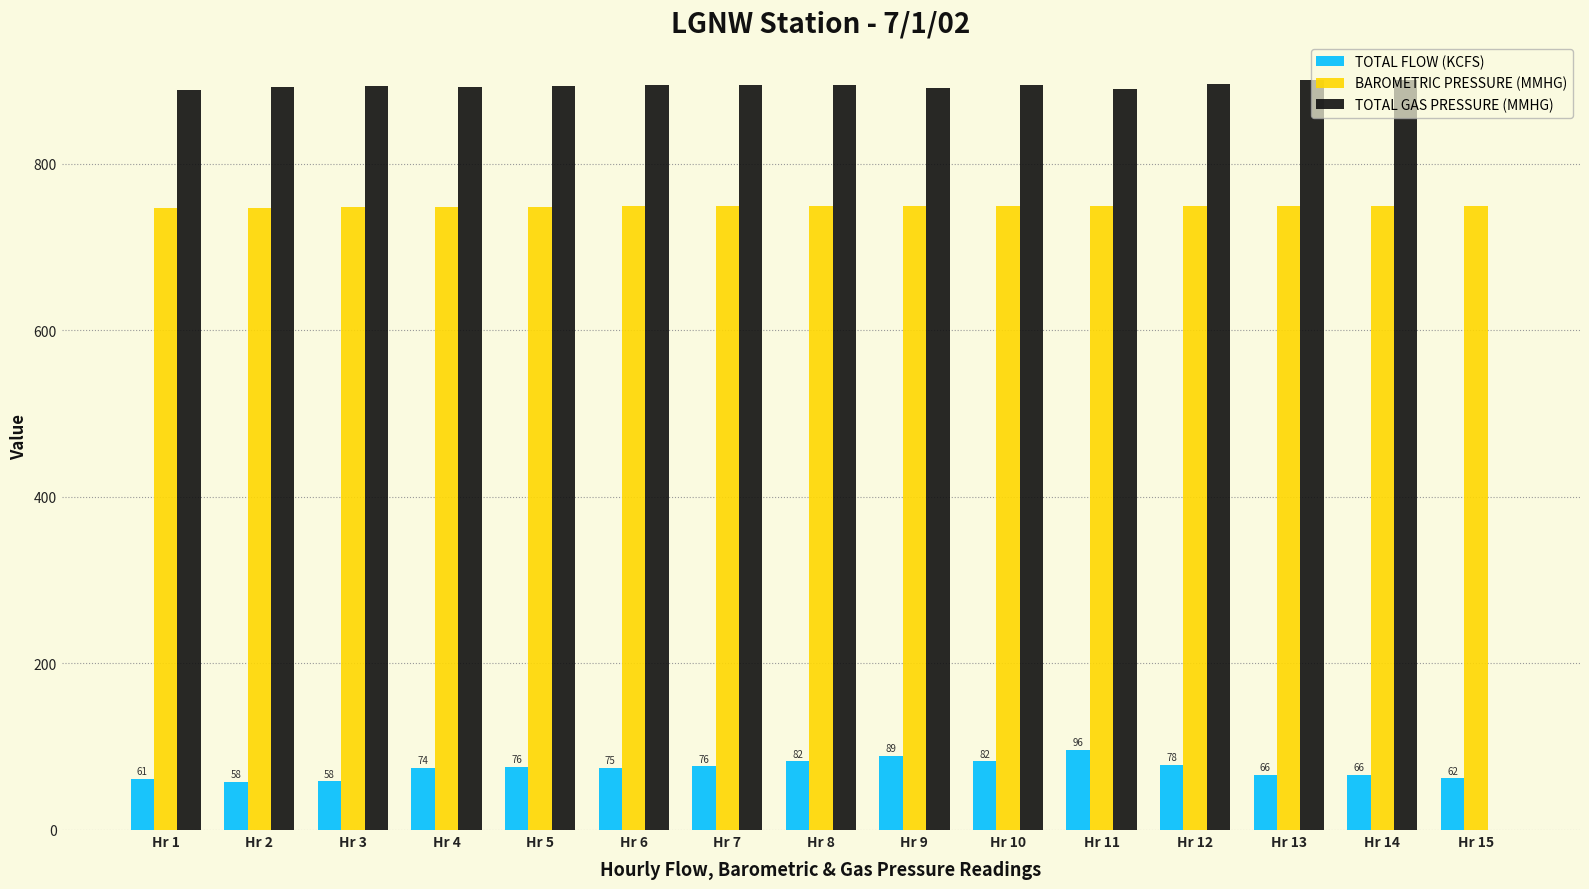

Does the chart contain stacked bars?

No